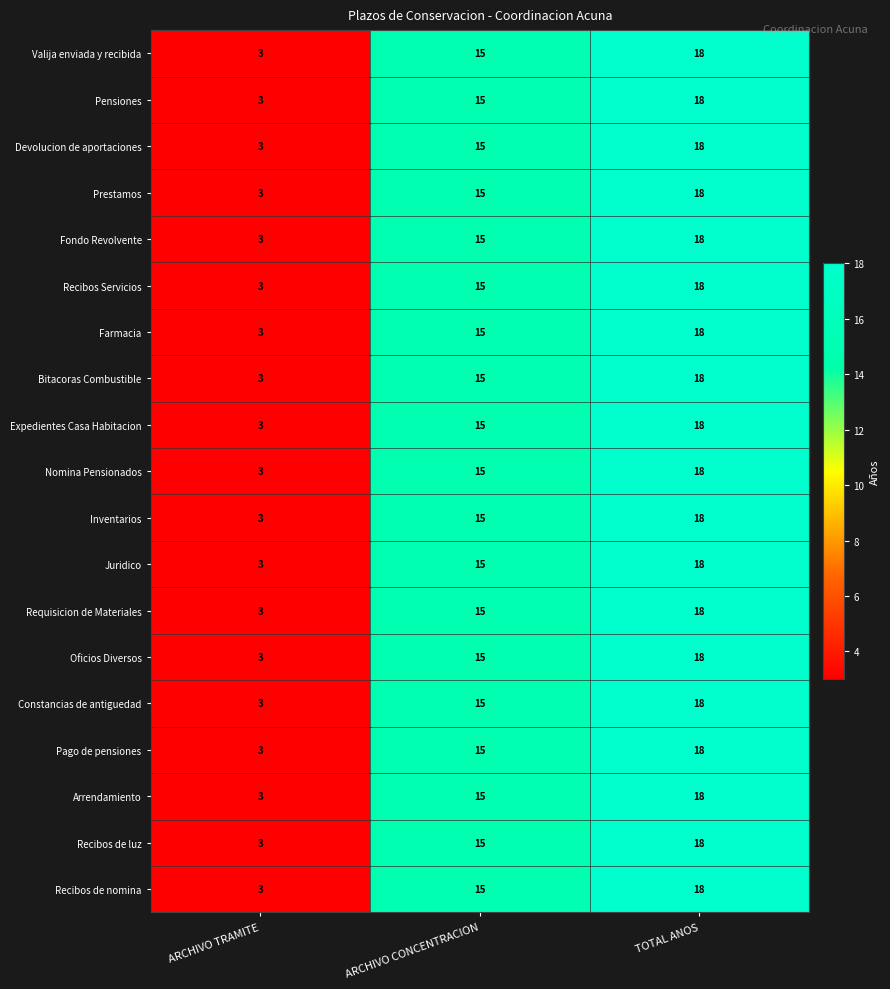

Rank the categories by Devolucion de aportaciones value from lowest to highest.

ARCHIVO TRAMITE, ARCHIVO CONCENTRACION, TOTAL ANOS